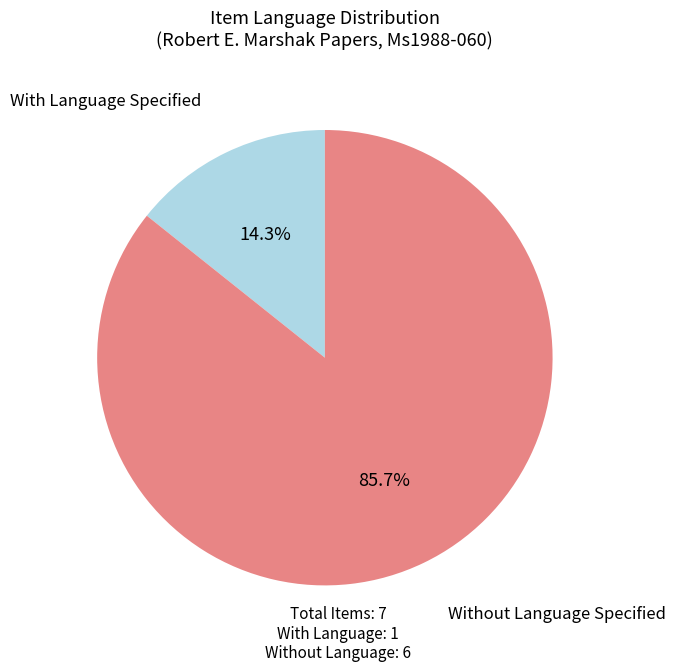

Is there any slice that represents more than half of the pie?

Yes